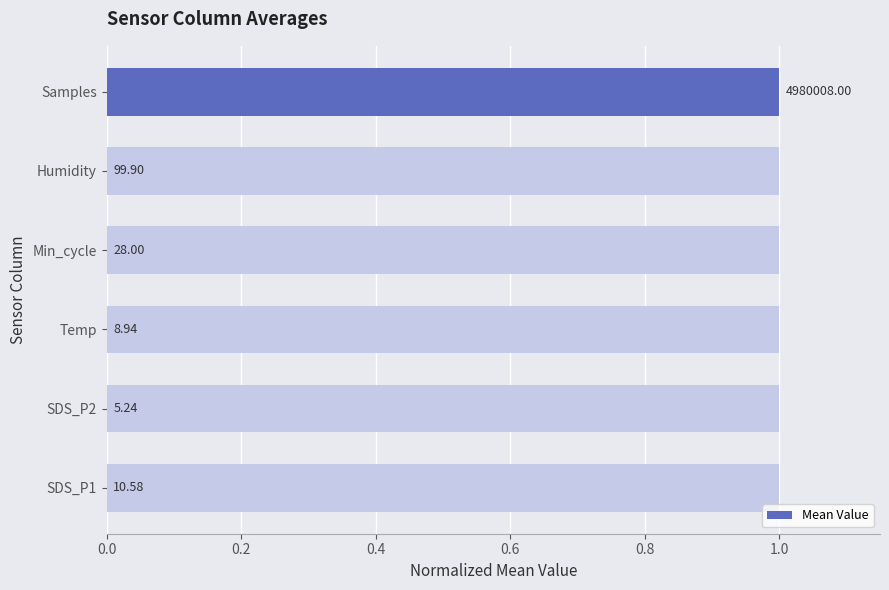

How many series are shown in this chart?

1